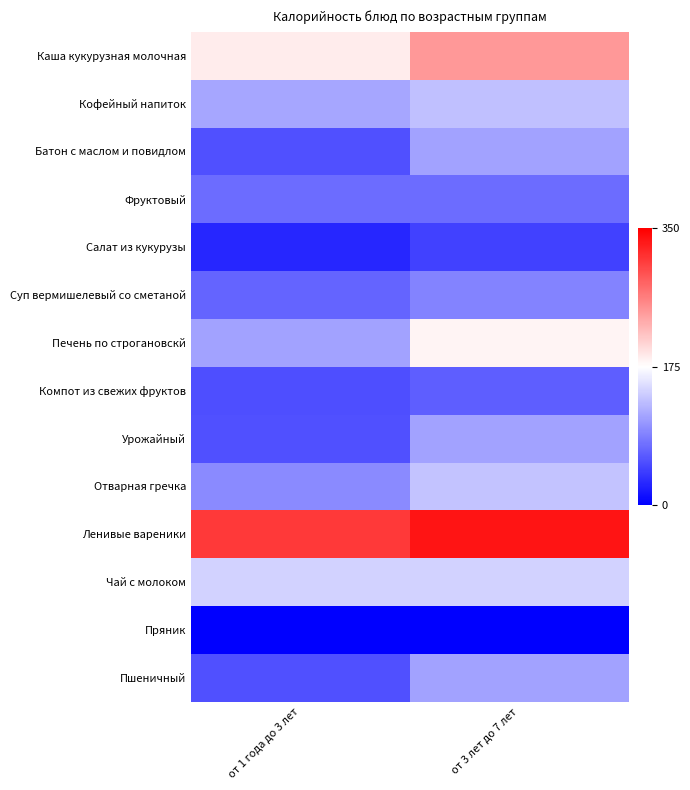

Which series has the largest range (max minus min)?

Печень по строгановскй